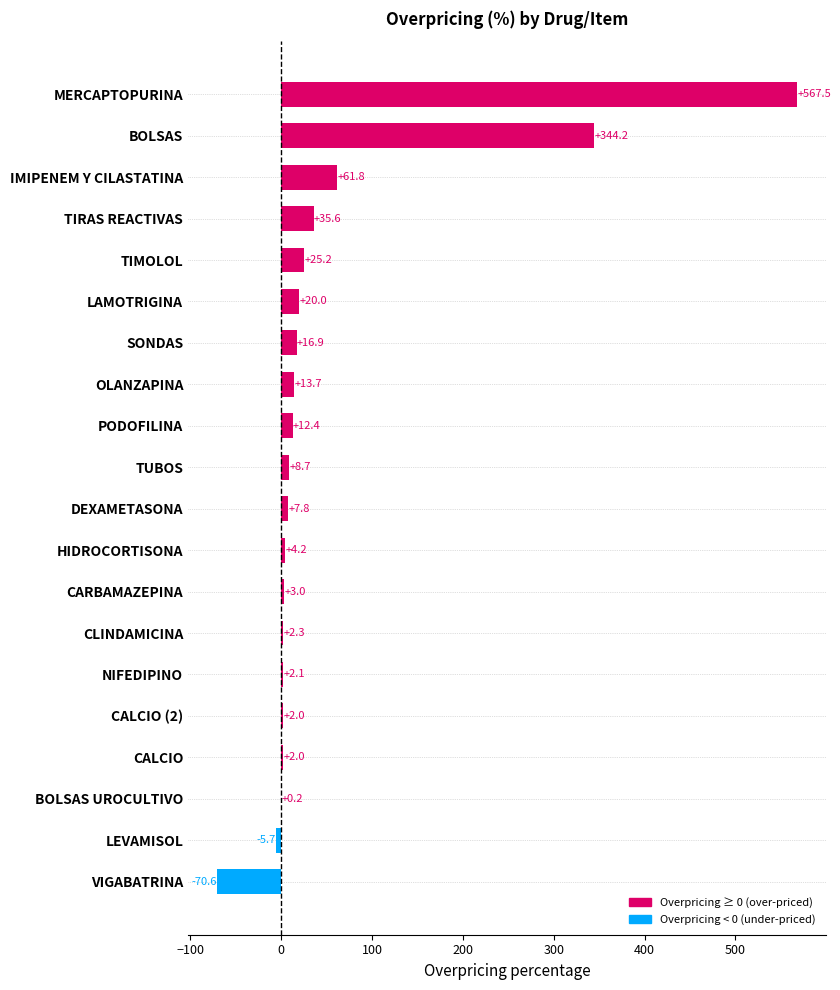

True or false: the data shows 3.0 at CARBAMAZEPINA.

True